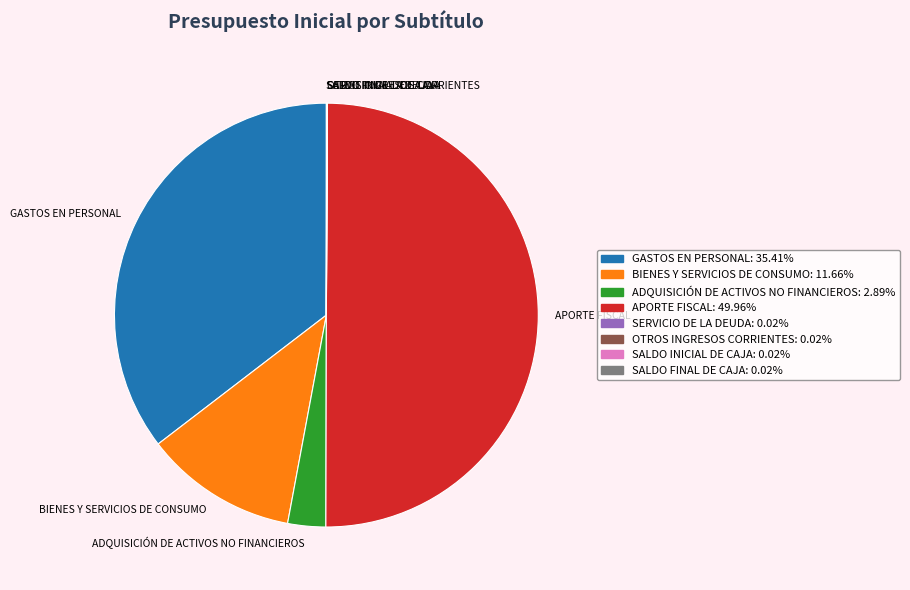

Is ADQUISICIÓN DE ACTIVOS NO FINANCIEROS the majority of the pie?

No